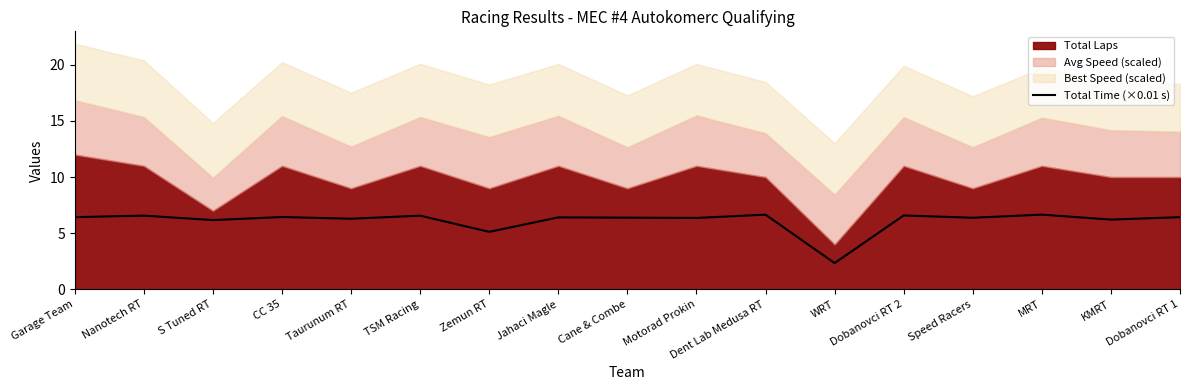

List the labels in order of value, largest first.

MRT, Dent Lab Medusa RT, Dobanovci RT 2, Nanotech RT, TSM Racing, CC 35, Garage Team, Dobanovci RT 1, Jahaci Magle, Cane & Combe, Speed Racers, Motorad Prokin, Taurunum RT, KMRT, S Tuned RT, Zemun RT, WRT